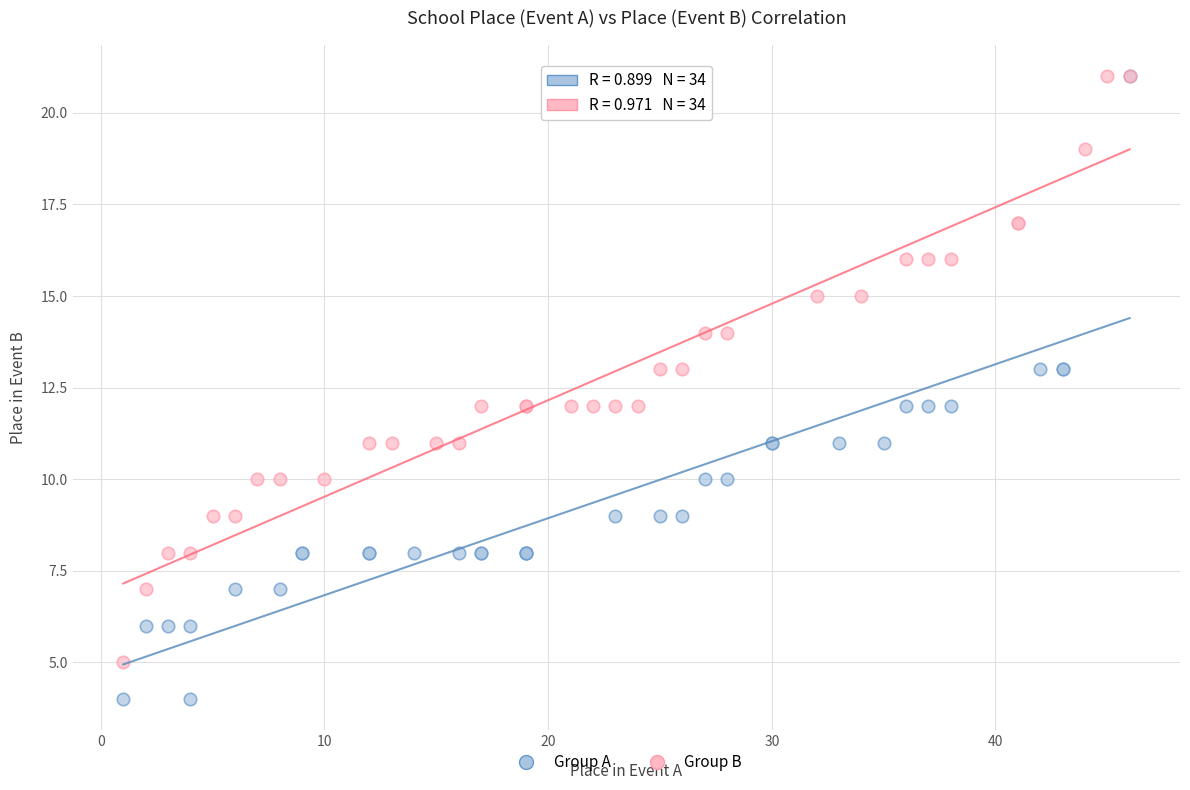

Which series has the largest Y range (max minus min)?

Group A